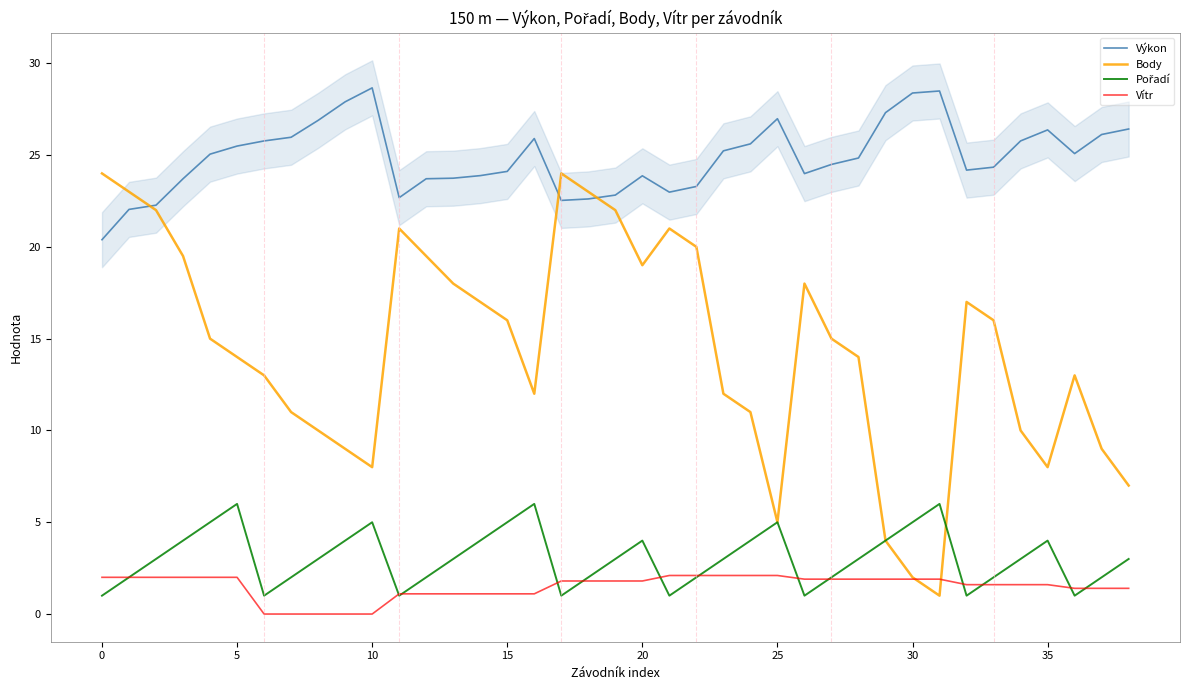

True or false: Vítr and Pořadí cross at least once.

True